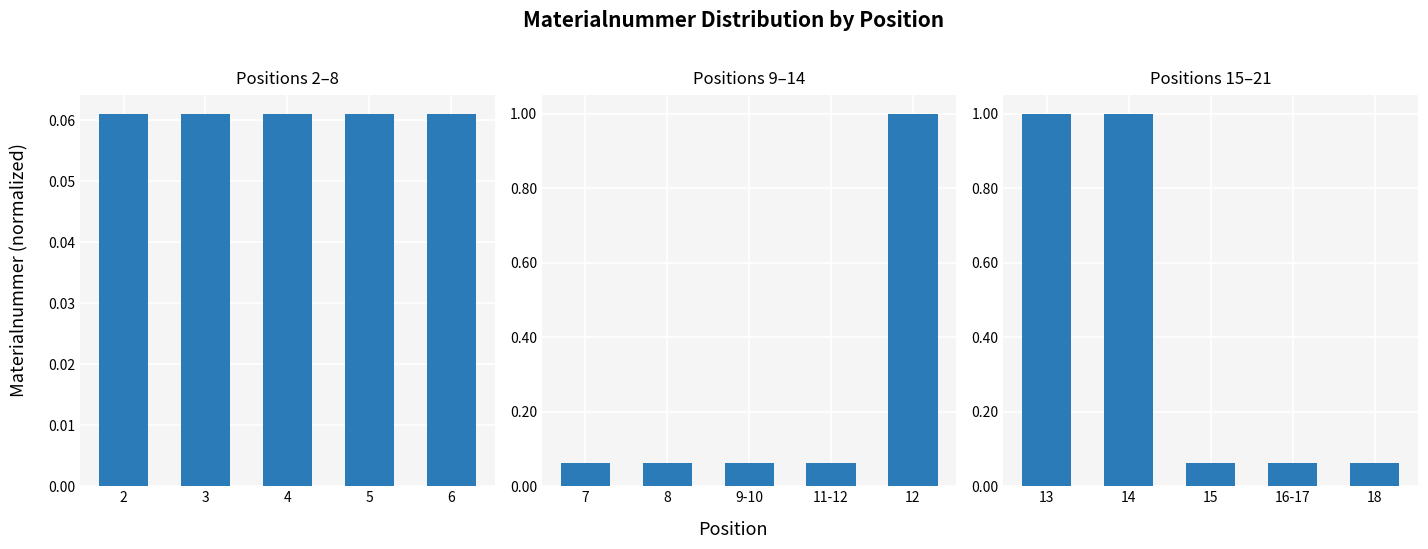

Between 13 and 18, which is larger?

13